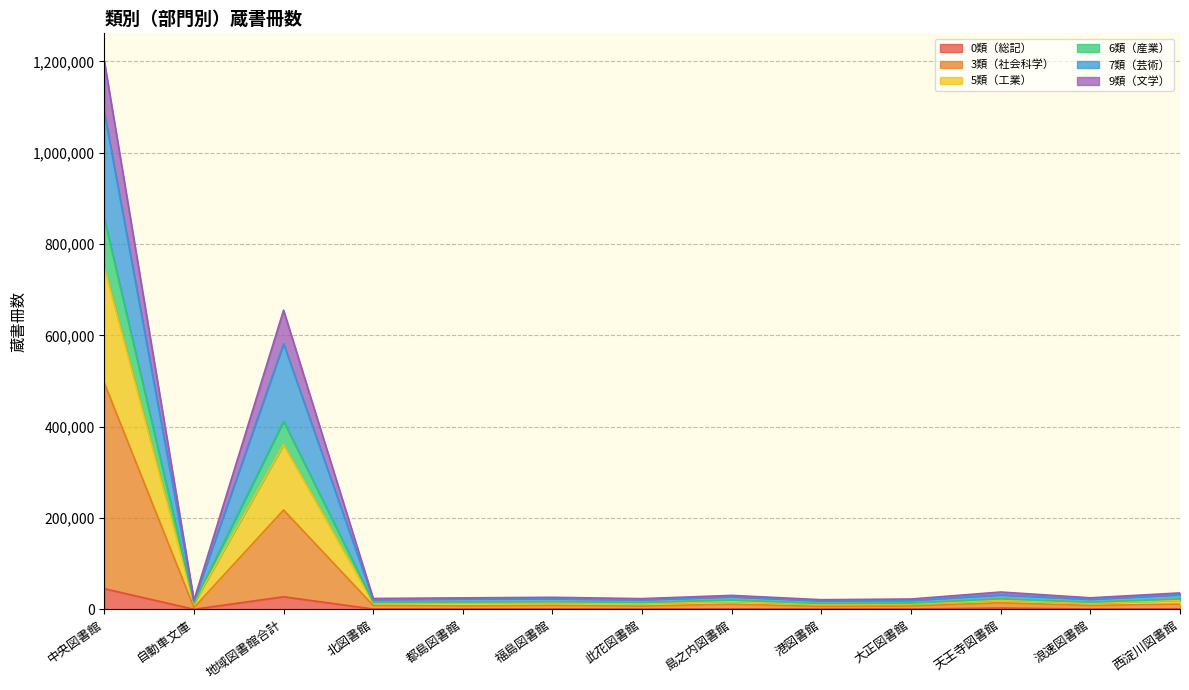

At which category is the sum across all series the highest?

中央図書館